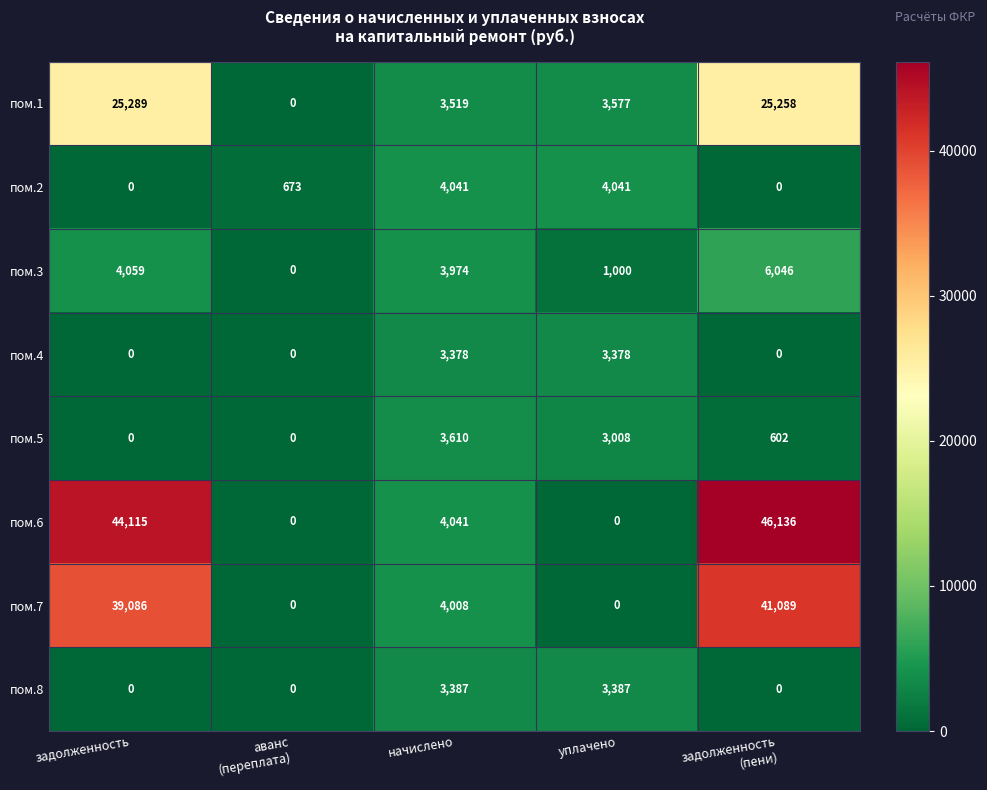

List the series in order of their peak value, highest first.

пом.6, пом.7, пом.1, пом.3, пом.2, пом.5, пом.8, пом.4